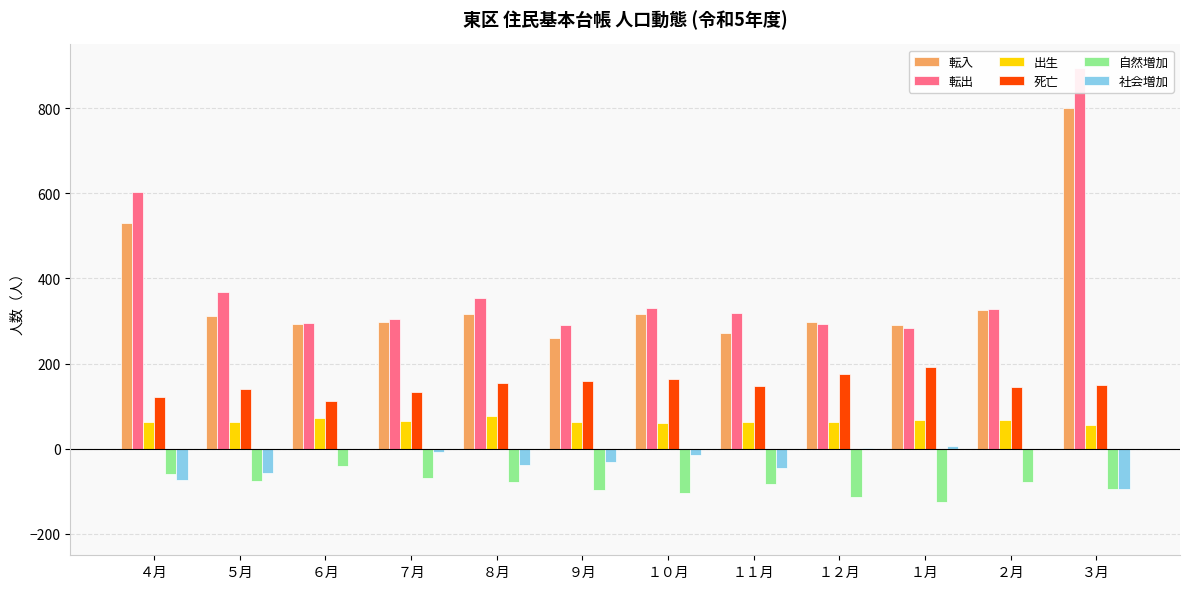

Where is 出生 nearest to the value 67?

１月